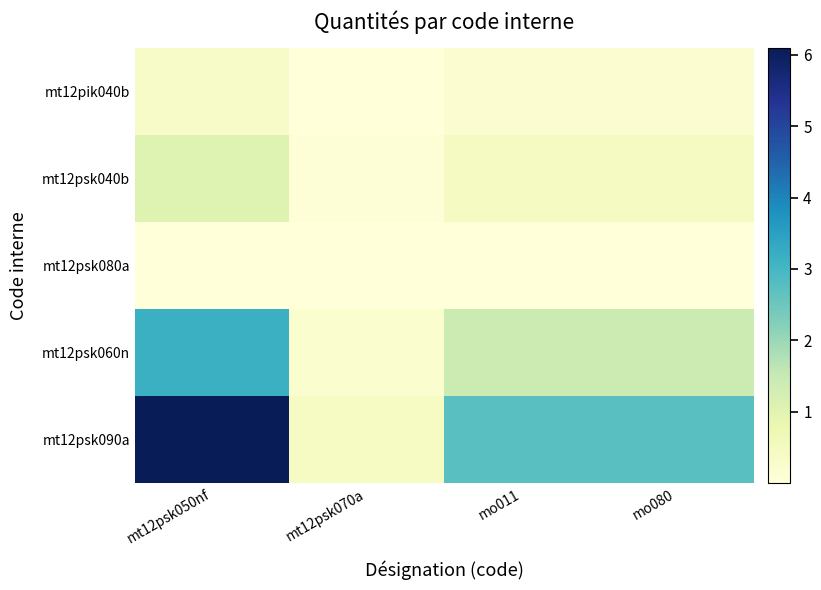

At which category is the sum across all series the highest?

mt12psk050nf